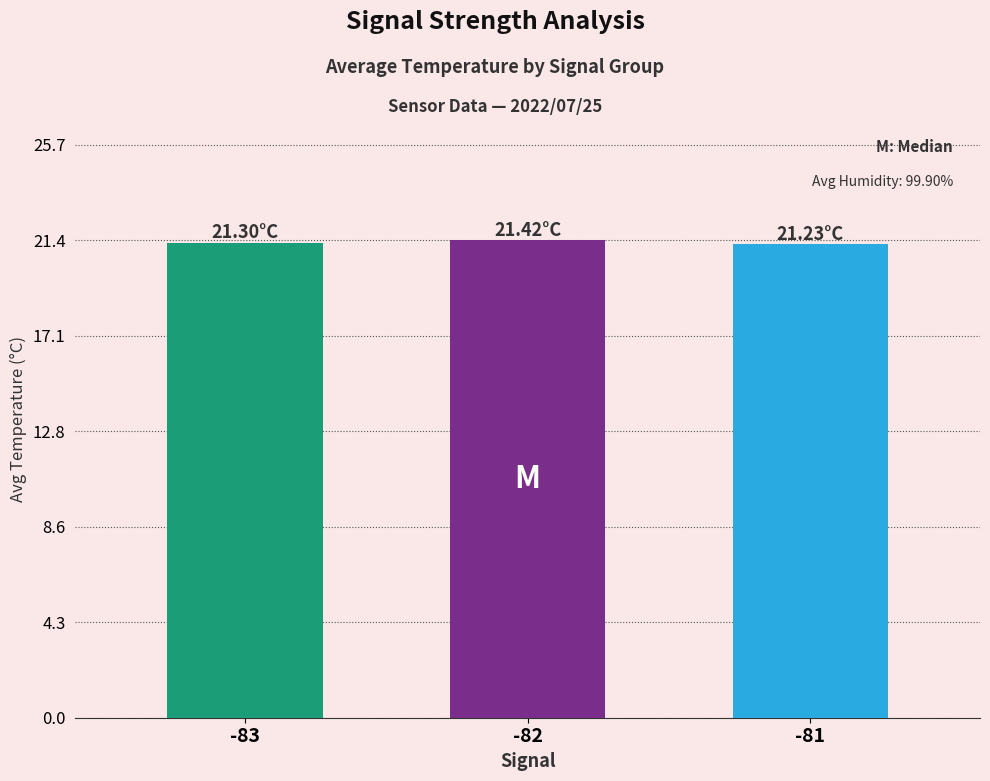

True or false: the data shows 21.4 at -82.

True